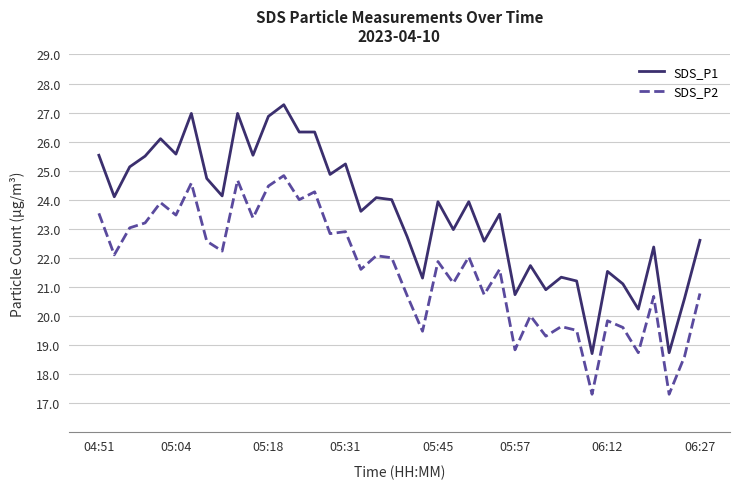

True or false: SDS_P2 and SDS_P1 cross at least once.

False